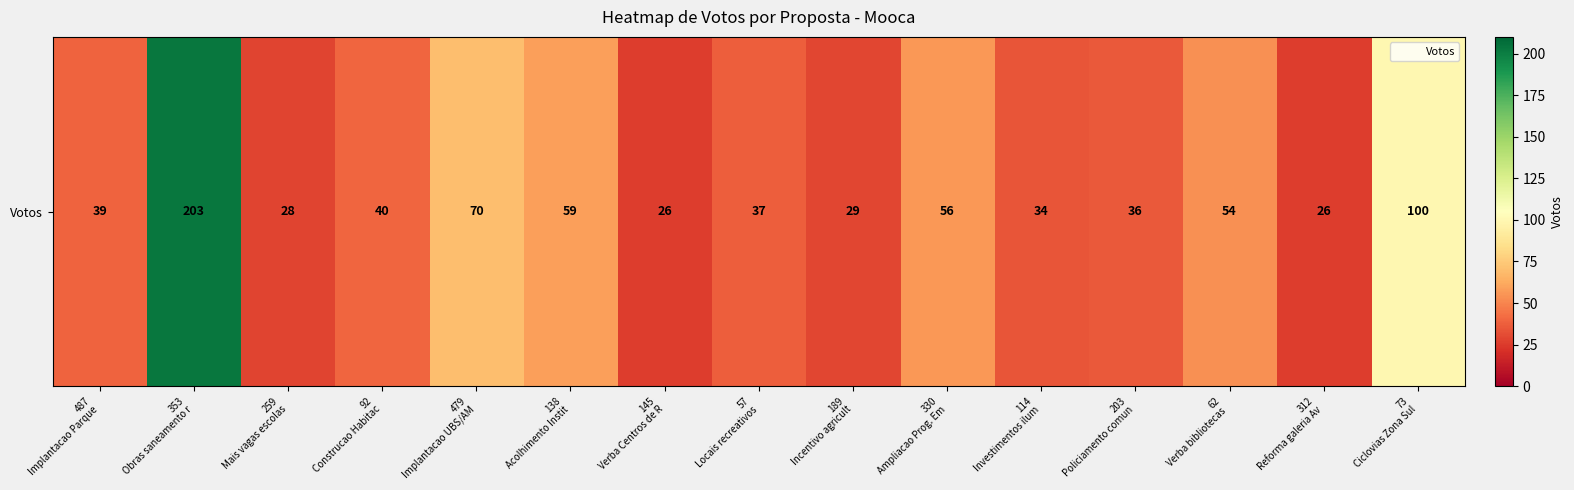

What is the change in value from 145
Verba Centros de R to 189
Incentivo agricult?

+3